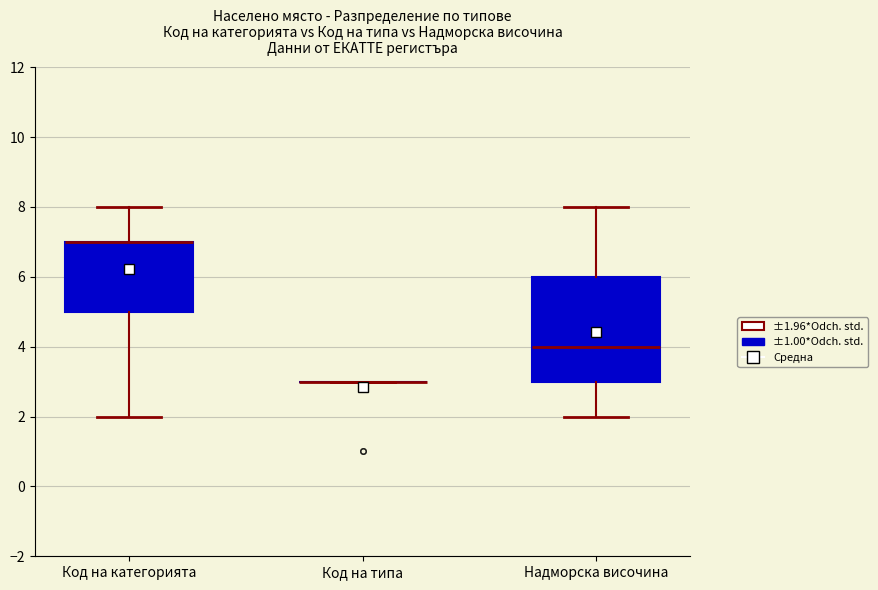

Reading left to right, transcribe this box plot: for each box, give where its median line is, the range the box spans, and where its two whiskers end, as read against the y-axis. The values are not printed on the chart, so give them approximately, as read against the axis.

Код на категорията: median 7 (drawn on the box's upper edge), box 5 to 7, whiskers 2 to 8
Код на типа: box collapsed to a line at 3, whiskers 3 to 3
Надморска височина: median 4, box 3 to 6, whiskers 2 to 8